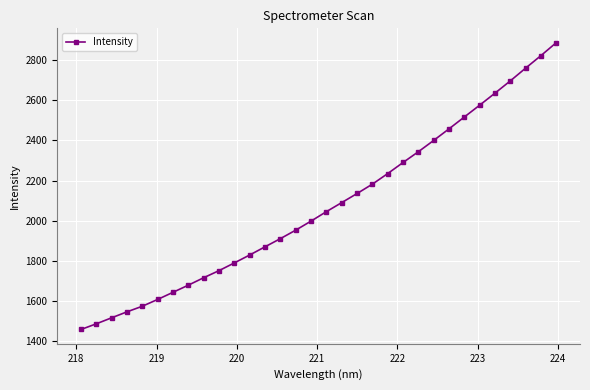

What is the value of the 9th point from the left?

1715.1